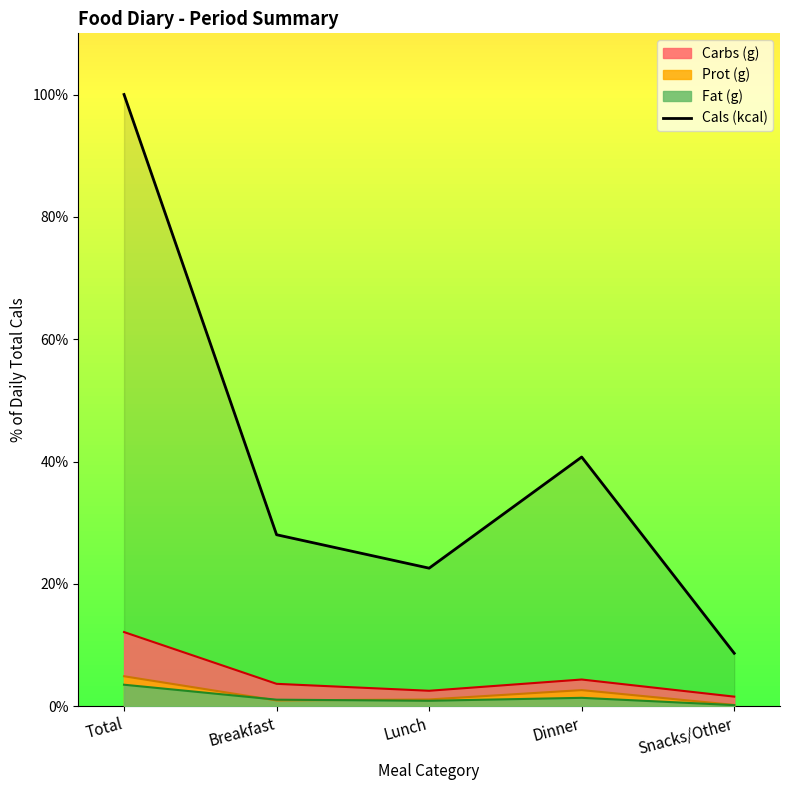

At which category does the data reach its first local valley?

Lunch